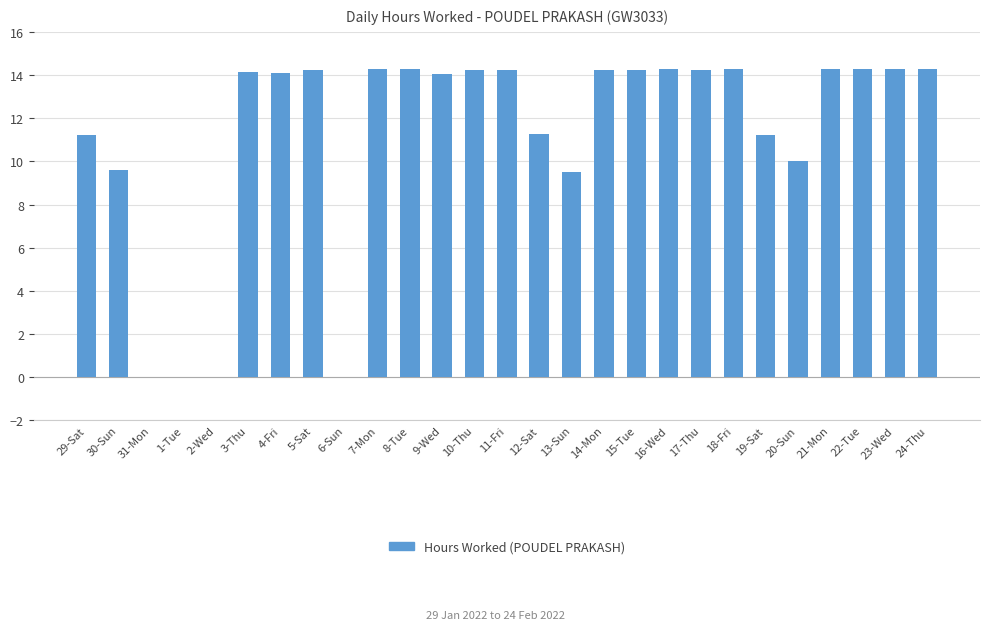

What is the maximum value shown in the chart?

14.3